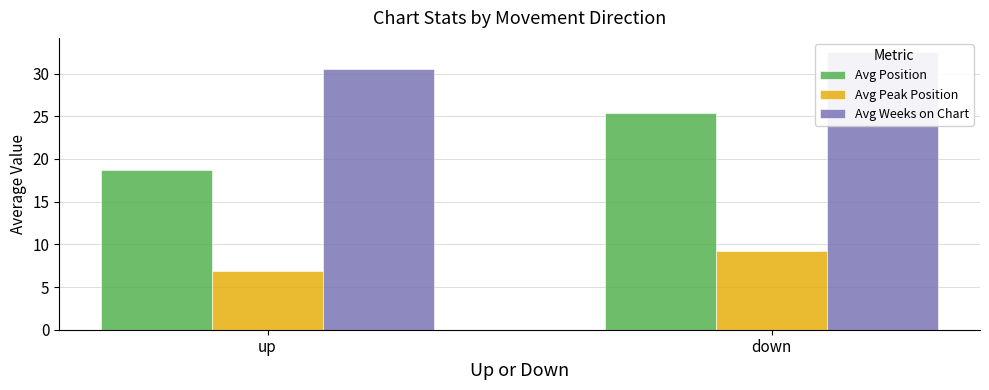

What is the minimum value shown in the chart?

6.9